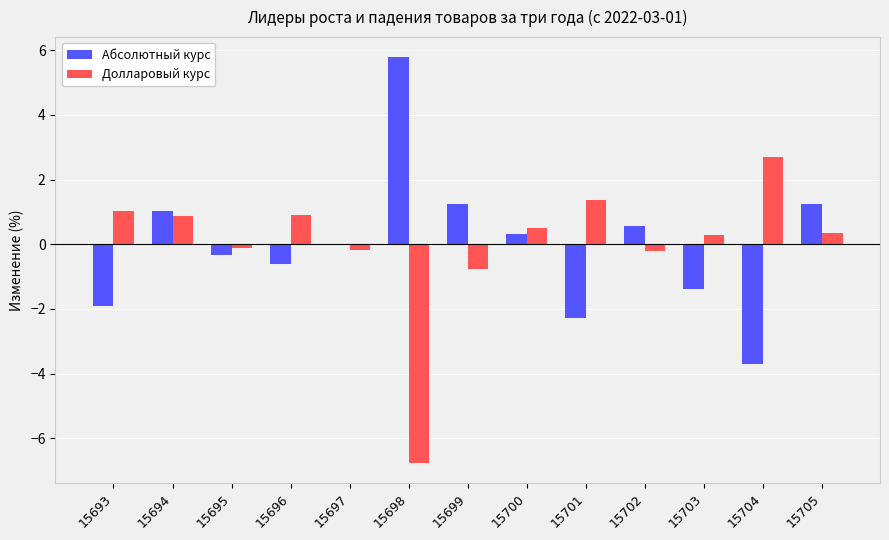

Does the chart contain stacked bars?

No